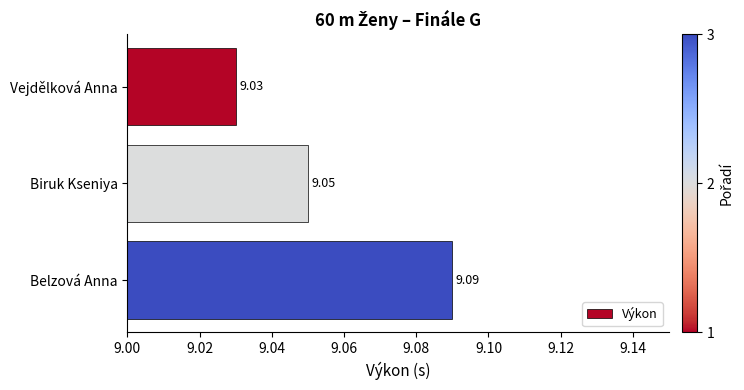

Where is the data nearest to the value 9?

Vejdělková Anna